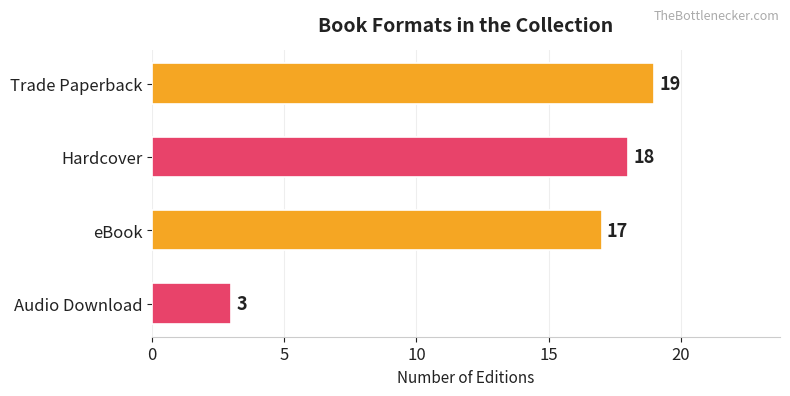

List the labels in order of value, smallest first.

Audio Download, eBook, Hardcover, Trade Paperback